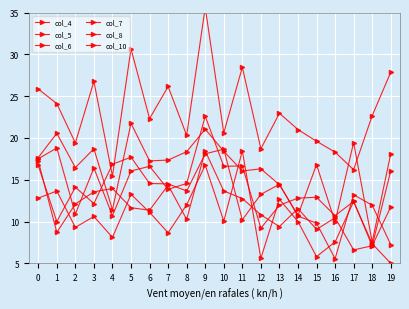

The value of col_5 at 12 is 16.3. True or false?

True